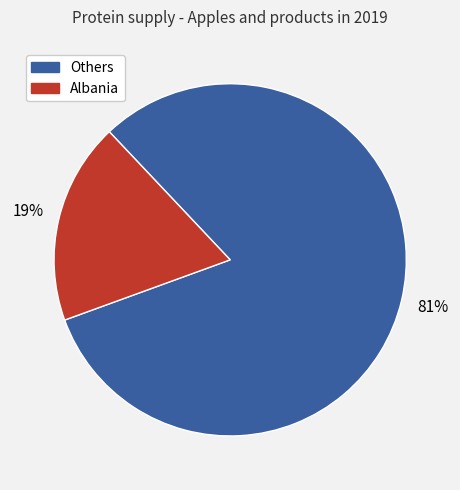

How many segments does this pie chart have?

2